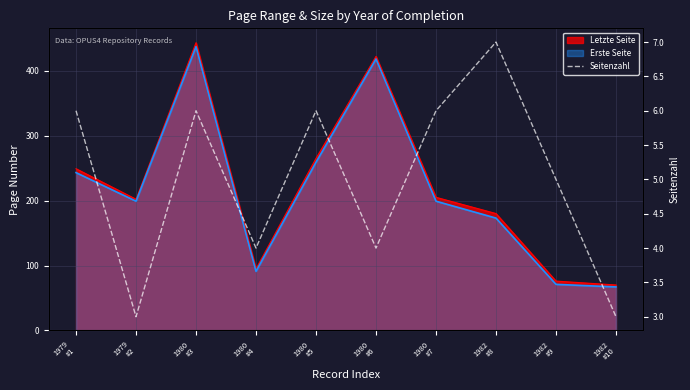

True or false: there are more than 2 points higher than both neighbors.

True